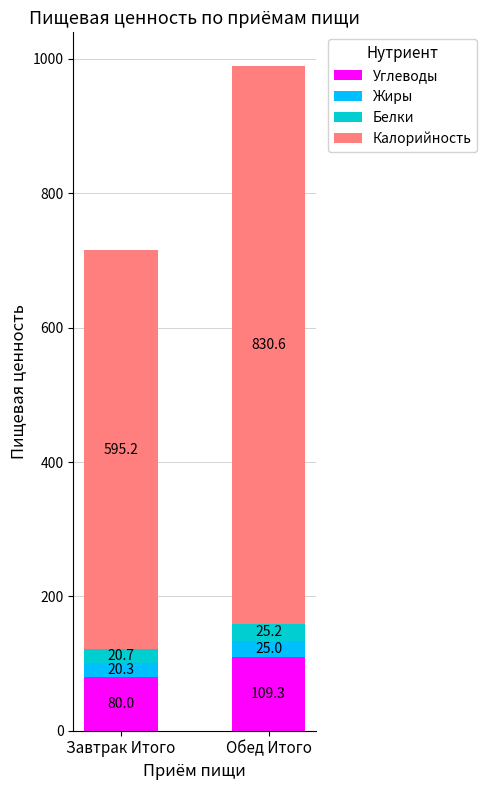

What are all the series names shown in the legend?

Углеводы, Жиры, Белки, Калорийность